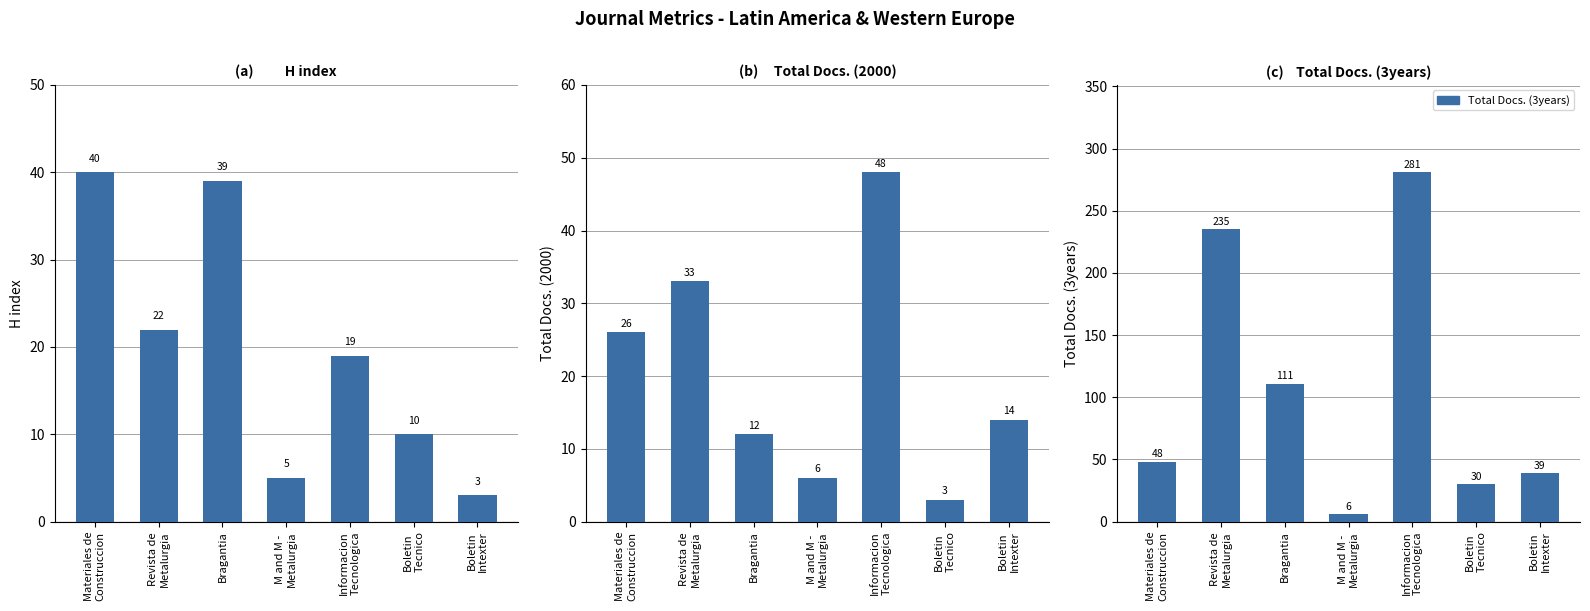

List the labels in order of Total Docs. (3years) value, largest first.

Informacion
Tecnologica, Revista de
Metalurgia, Bragantia, Materiales de
Construccion, Boletin
Intexter, Boletin
Tecnico, M and M -
Metalurgia